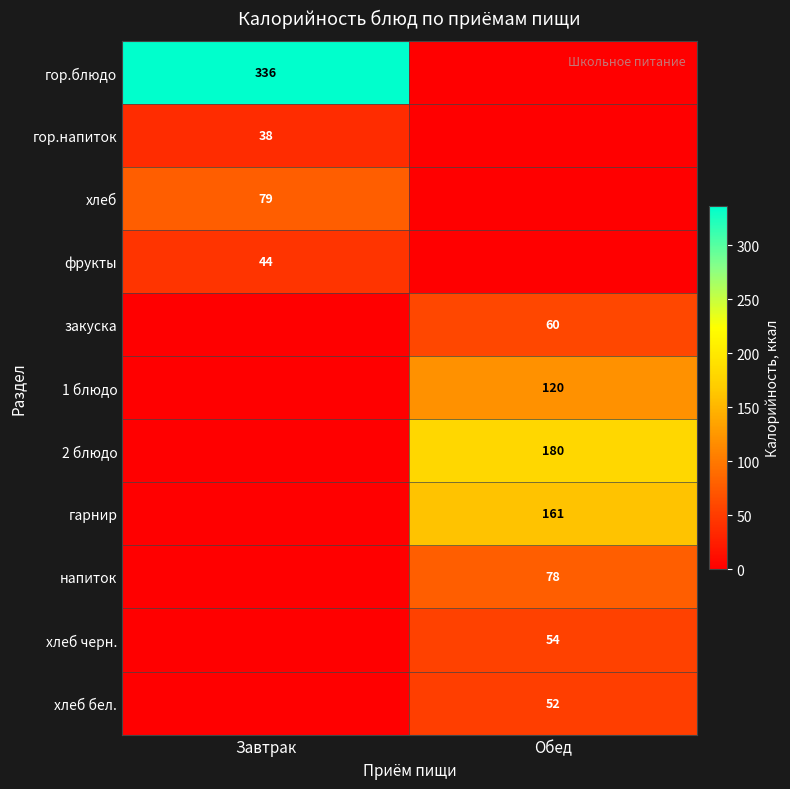

Is it true that гор.блюдо equals 336 at Завтрак?

True